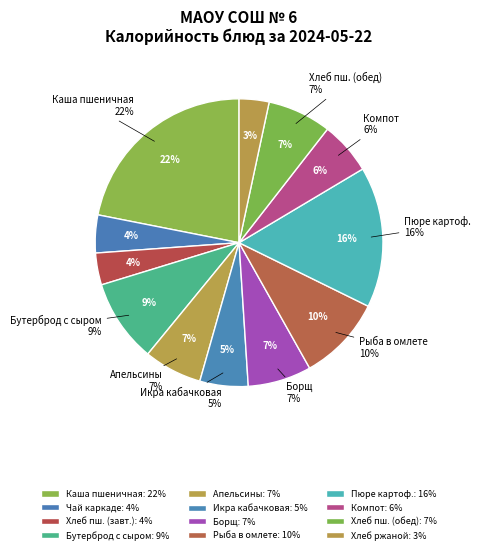

Which has a higher value, Бутерброд с сыром or Каша пшеничная молочная жидкая?

Каша пшеничная молочная жидкая